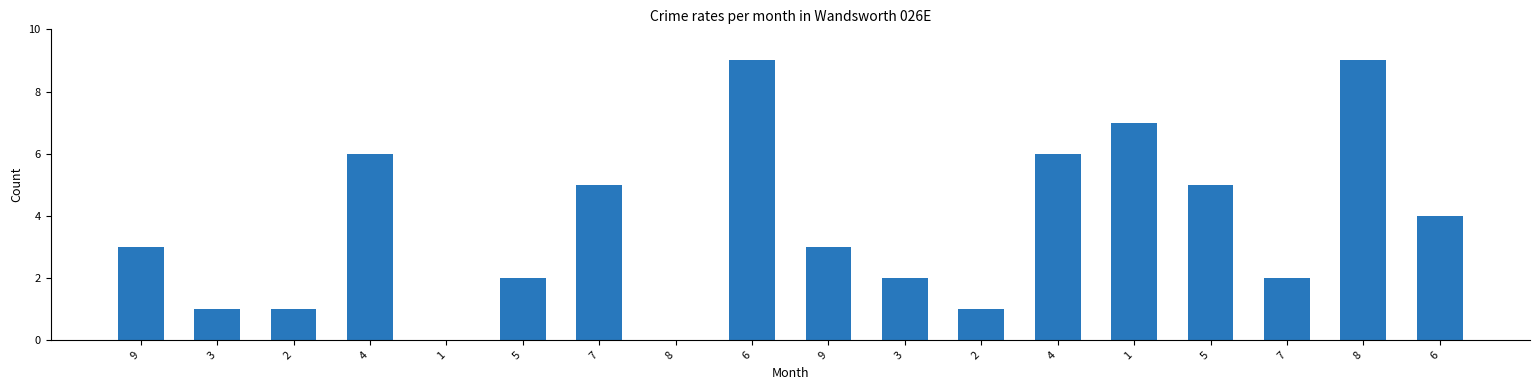

What is the difference between the maximum and minimum values?

9